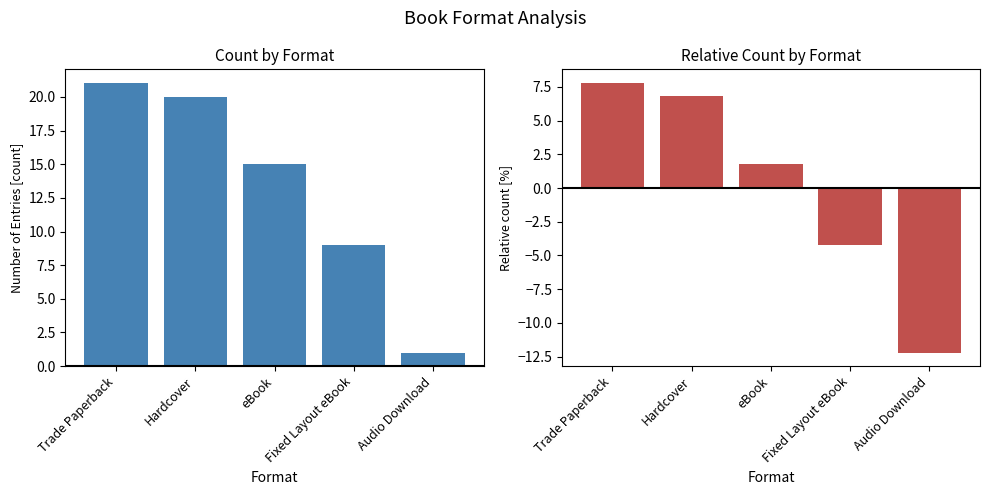

Reading left to right, list all the values displayed in this chart.

Count: 21.0	20.0	15.0	9.0	1.0
Relative Count: 7.8	6.8	1.8	-4.2	-12.2